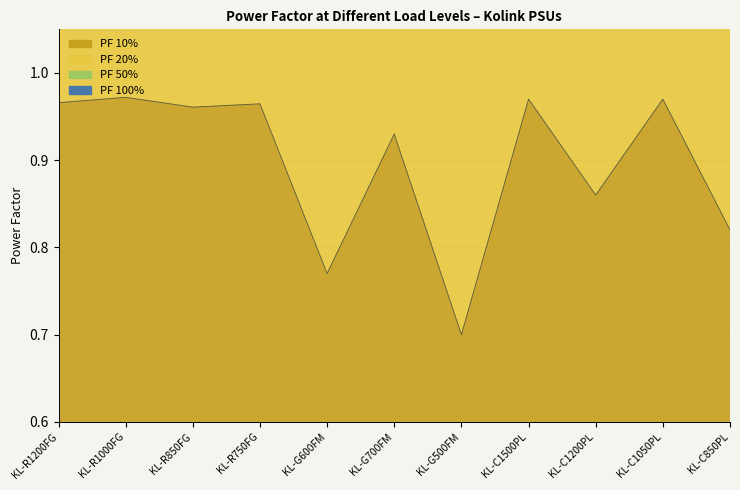

What is the value of the PF 10% point at the 1st from the left?

1.0